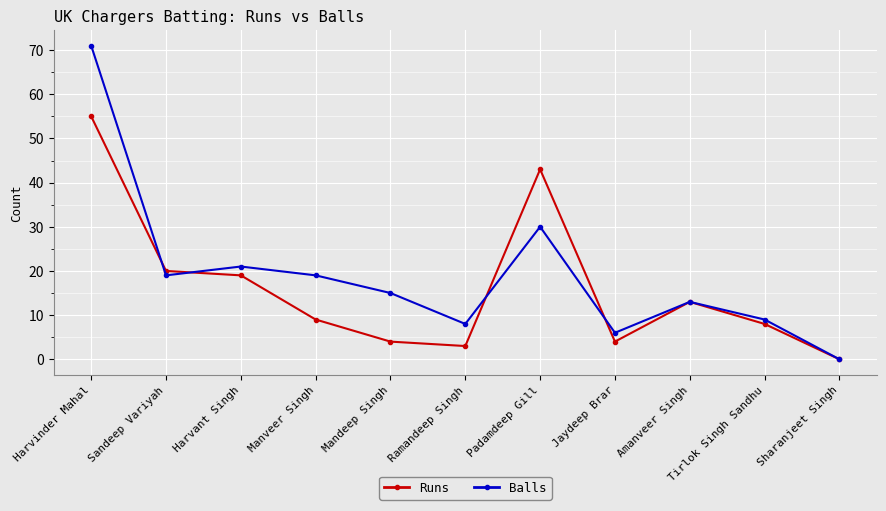

Which category has the highest value across all series?

Harvinder Mahal